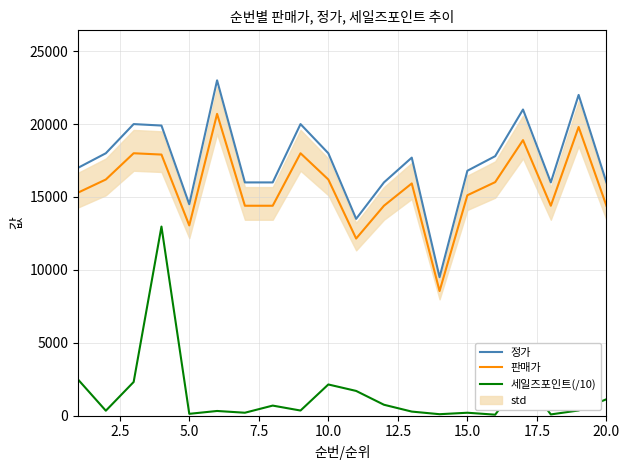

What is the sum of all 판매가 values?

313830.0